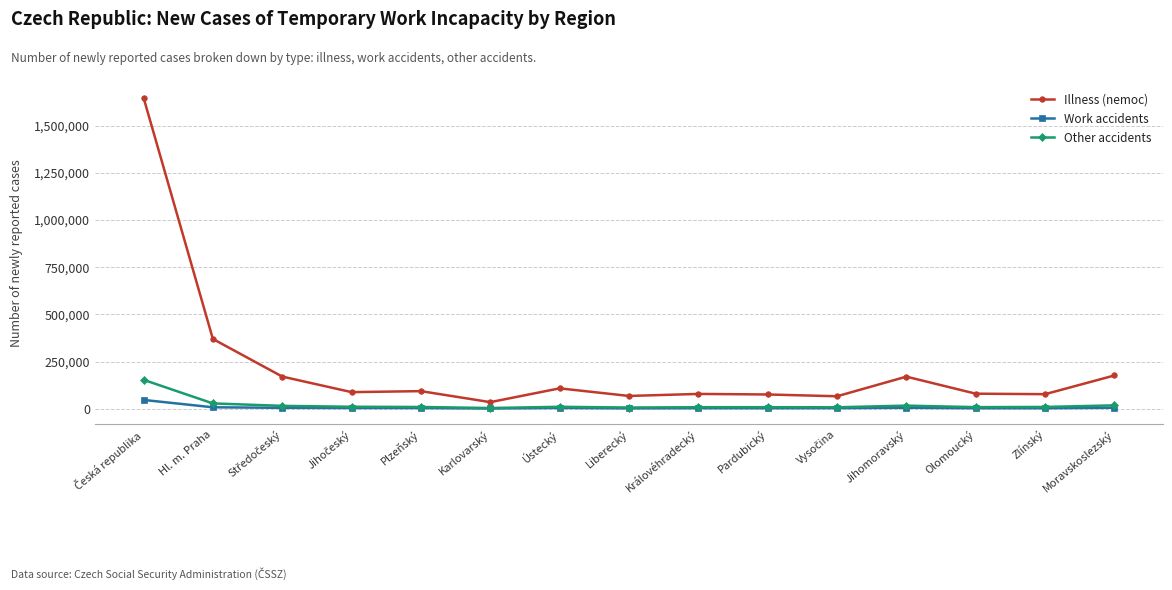

True or false: Work accidents has a value of 7168 at Hl. m. Praha.

True